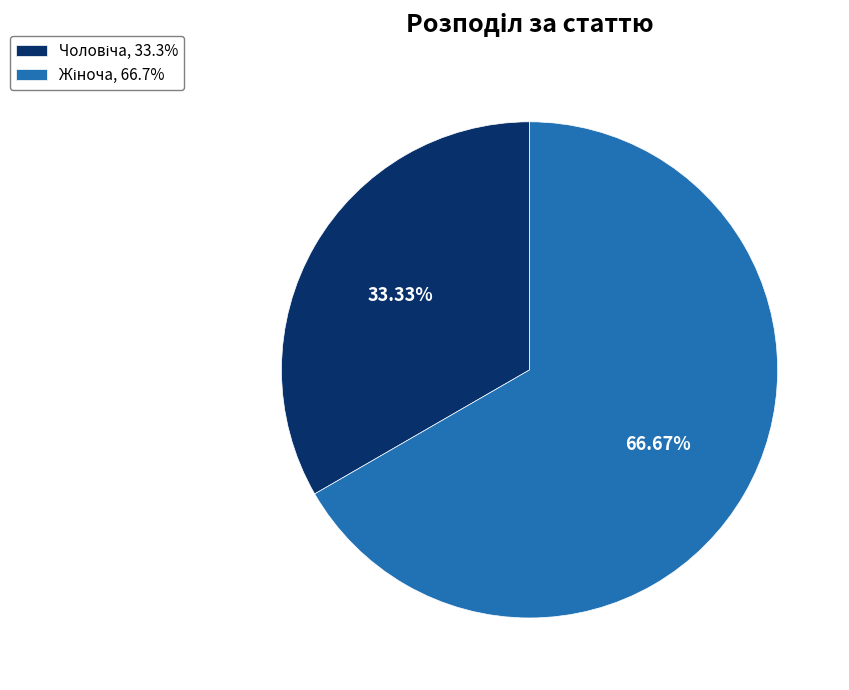

Is there any slice that represents more than half of the pie?

Yes